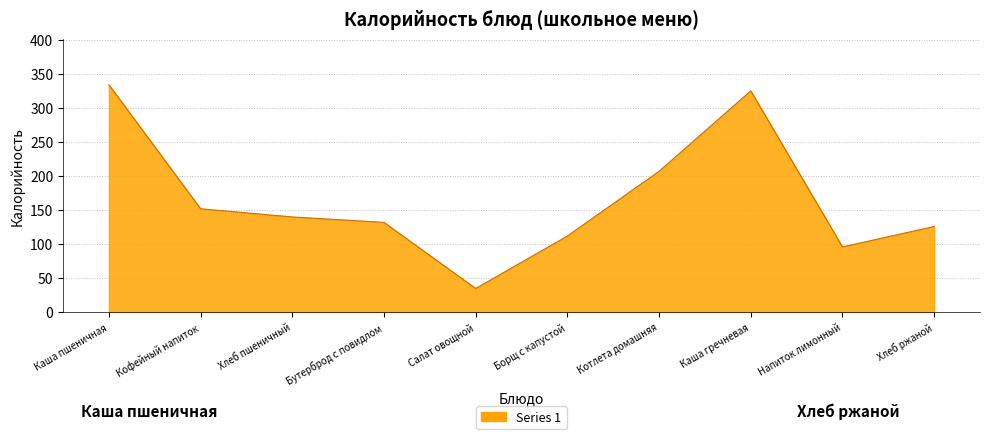

What is the minimum value shown in the chart?

35